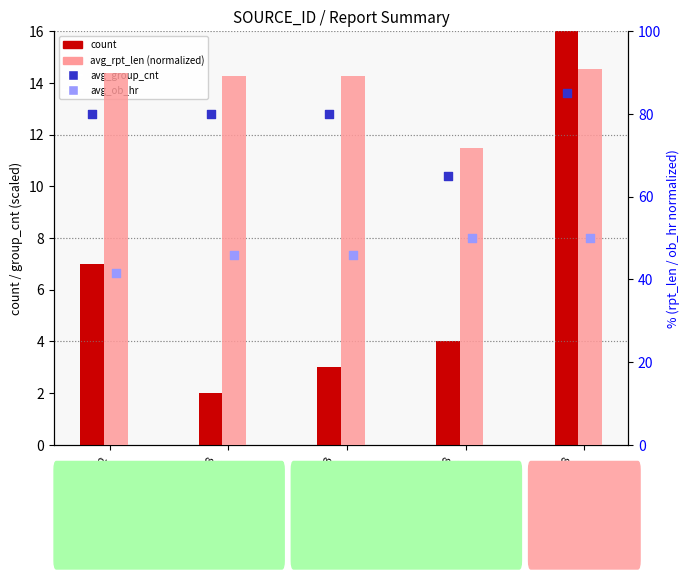

What is the total value across all series at 223
(PANC)?

150.8